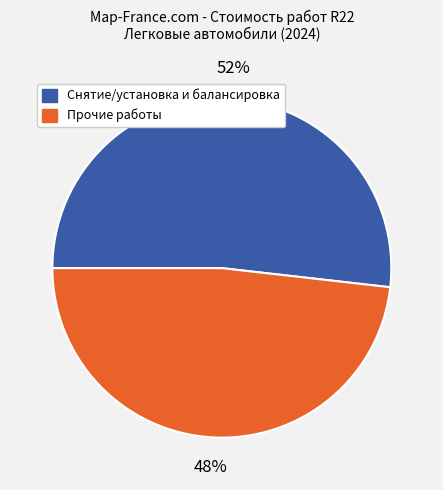

To the nearest percent, what is the difference between the largest and smallest slice percentages?

4%